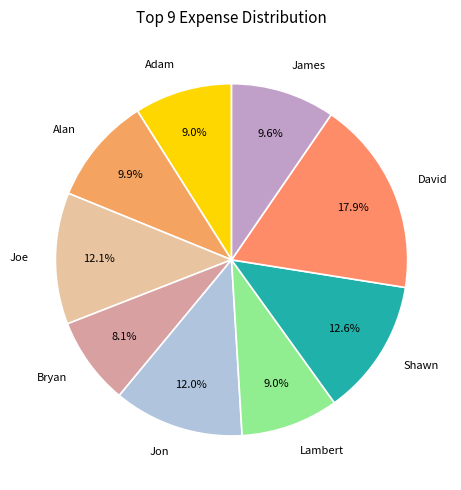

Is the sum of Joe and Jon greater than half?

No